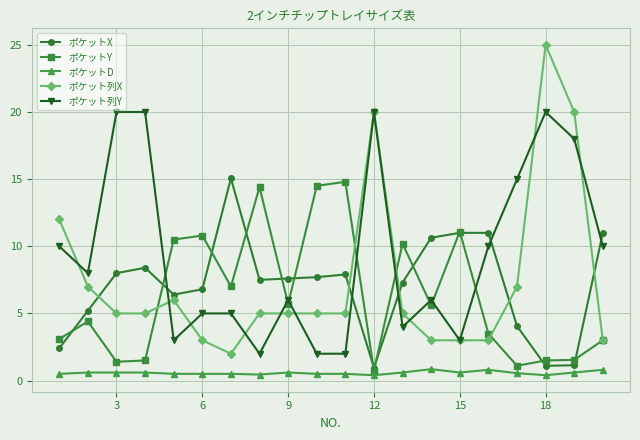

What is the value of the ポケットY point at the 1st from the left?

3.1